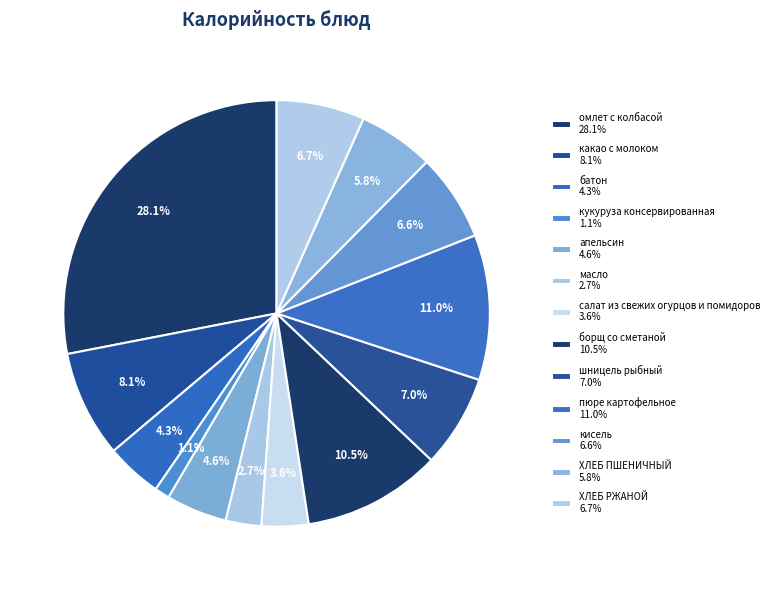

Count the number of slices in the pie.

13